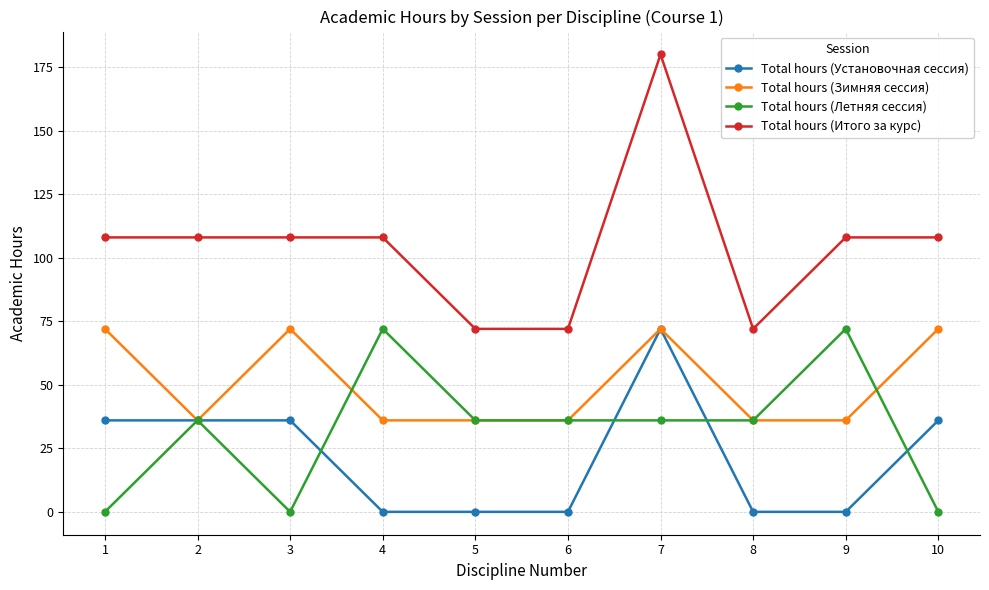

What are all the series names shown in the legend?

Total hours (Установочная сессия), Total hours (Зимняя сессия), Total hours (Летняя сессия), Total hours (Итого за курс)